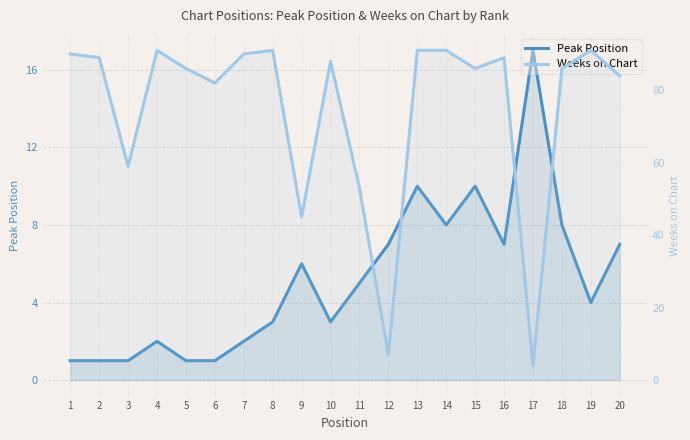

Where is Peak Position nearest to the value 9?

13